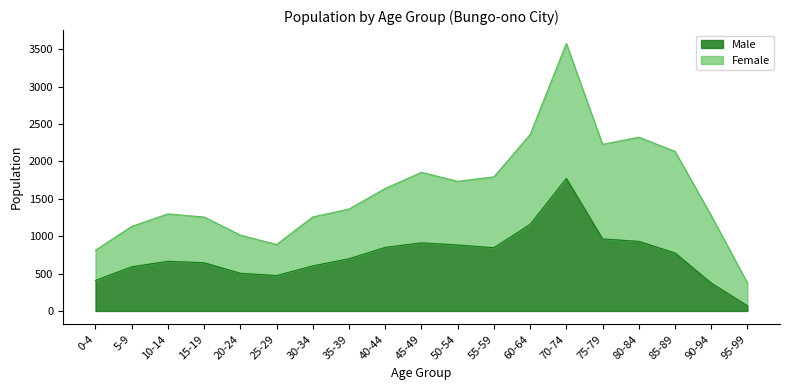

Reading left to right, extract all data points from this chart.

409	591	664	645	504	474	603	698	851	911	883	846	1158	1772	963	931	776	373	69